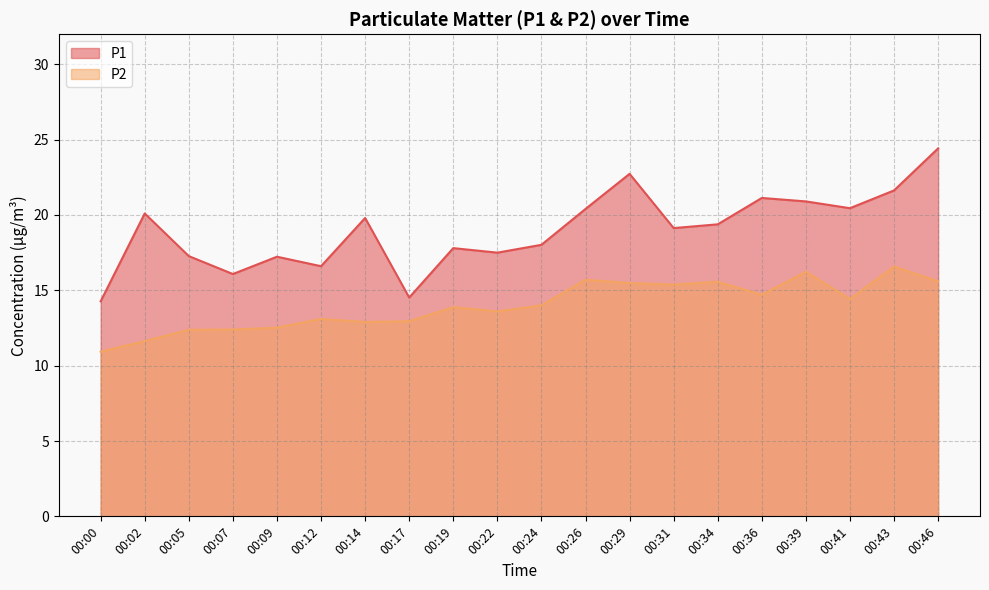

What are all the series names shown in the legend?

P1, P2